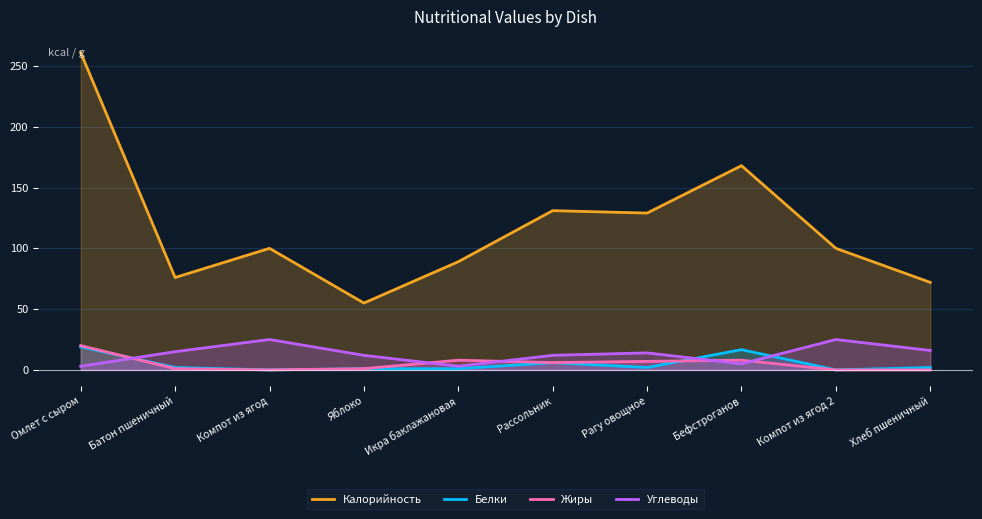

In Жиры, how many points are lower than both neighbors (excluding endpoints)?

2